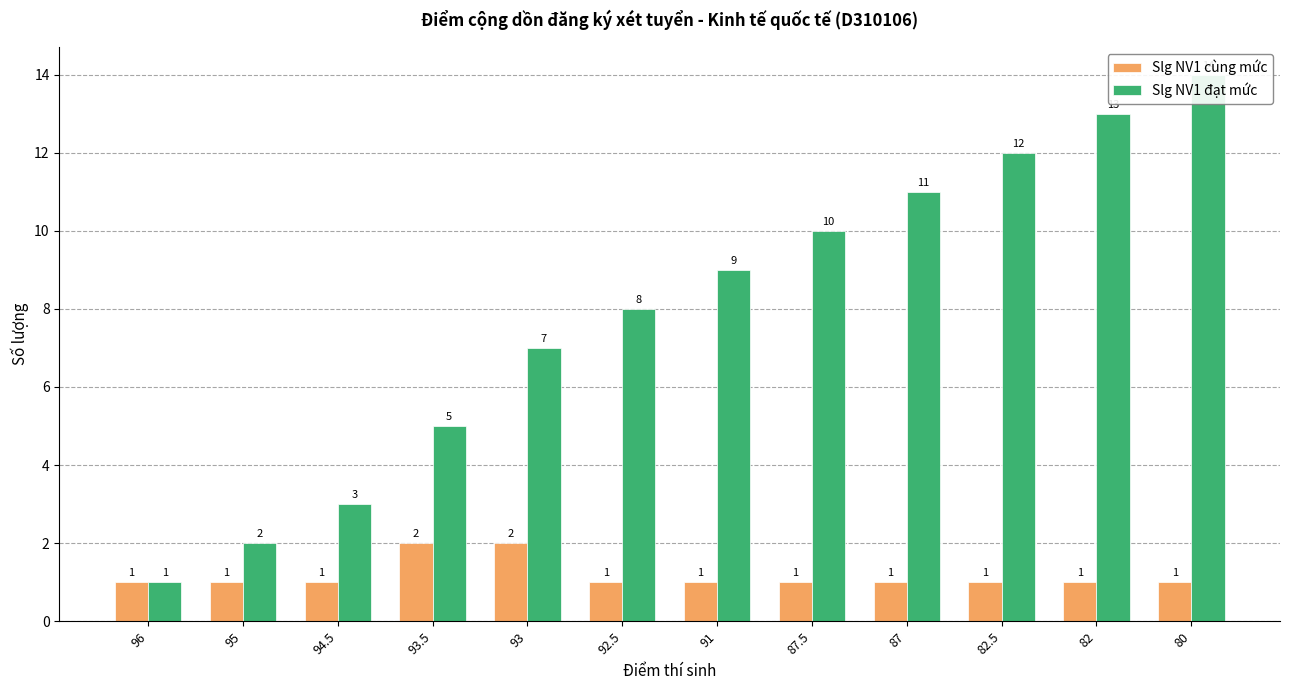

Is the value of Slg NV1 cùng mức at 94.5 greater than the value of Slg NV1 đạt mức at 80?

No